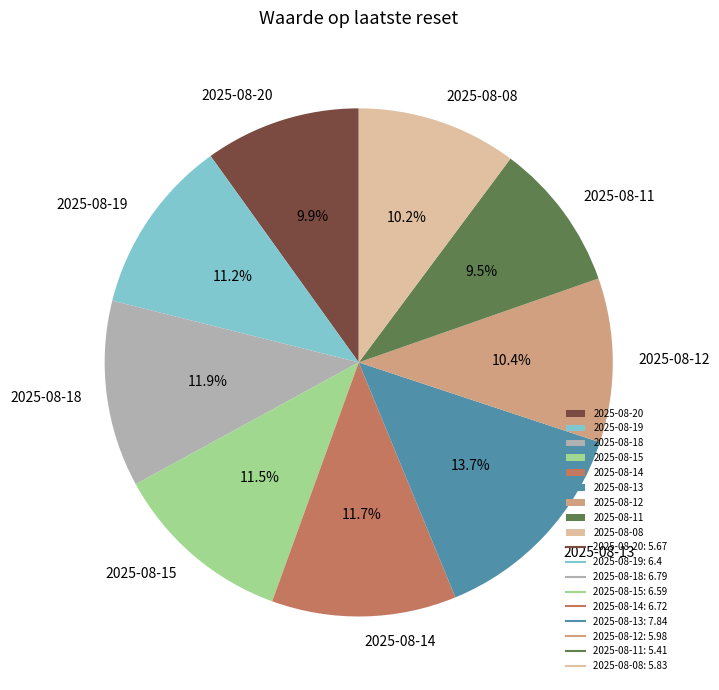

How much of the chart is everything except 2025-08-15?

88.5%